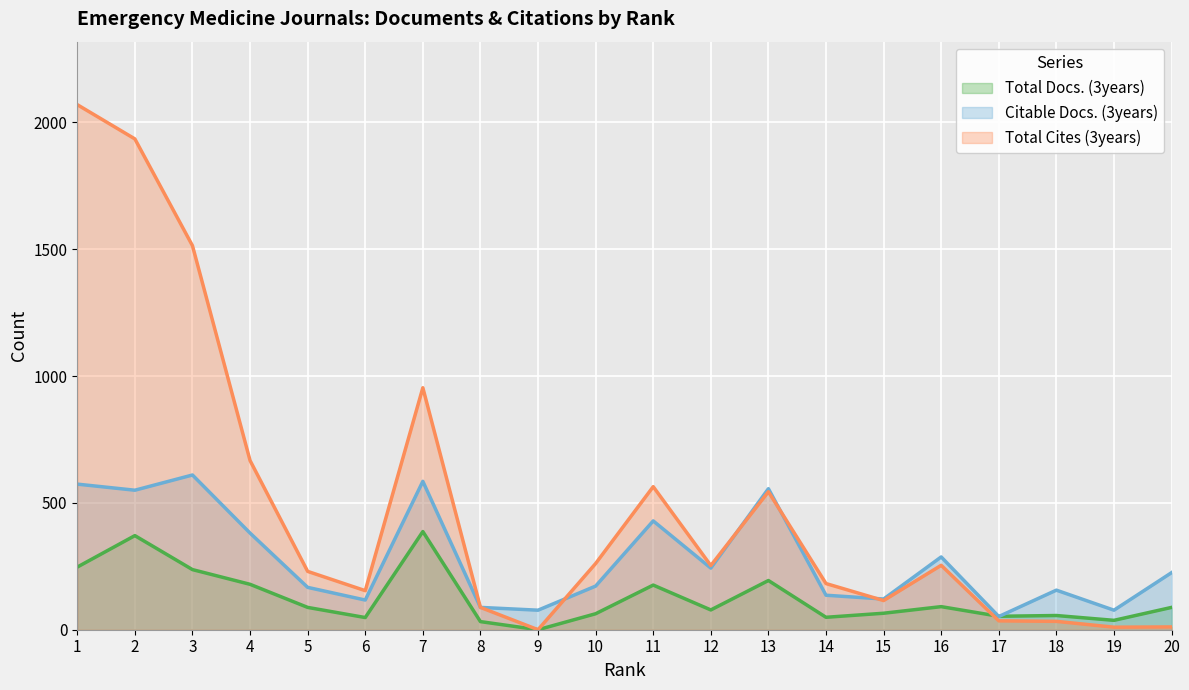

What is the sum of all Citable Docs. (3years) values?

5603